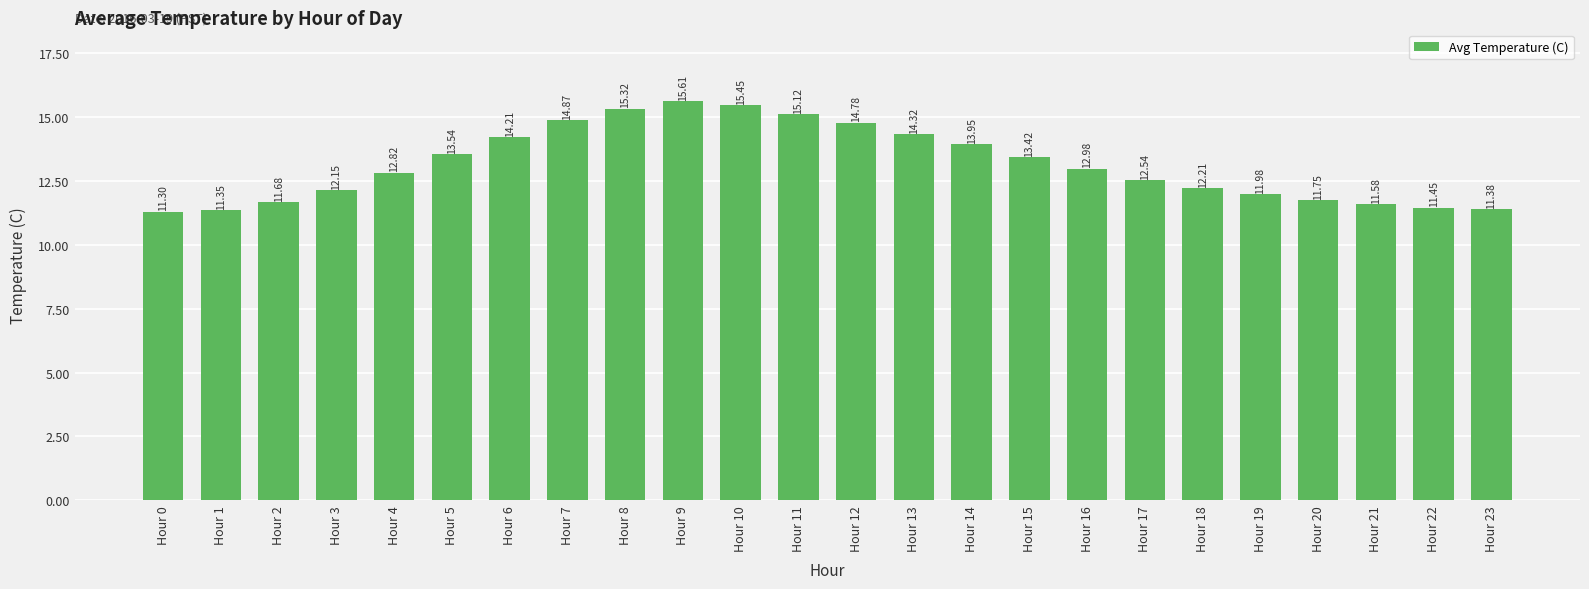

Count the number of values greater than 12.

16